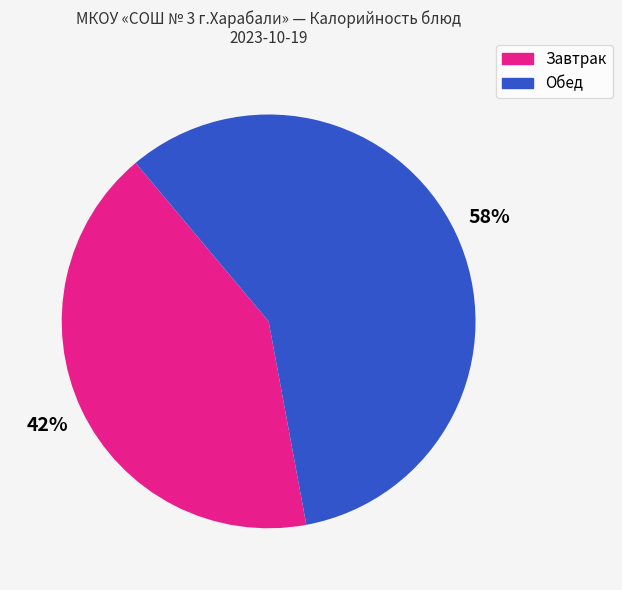

Is there any slice that represents more than half of the pie?

Yes